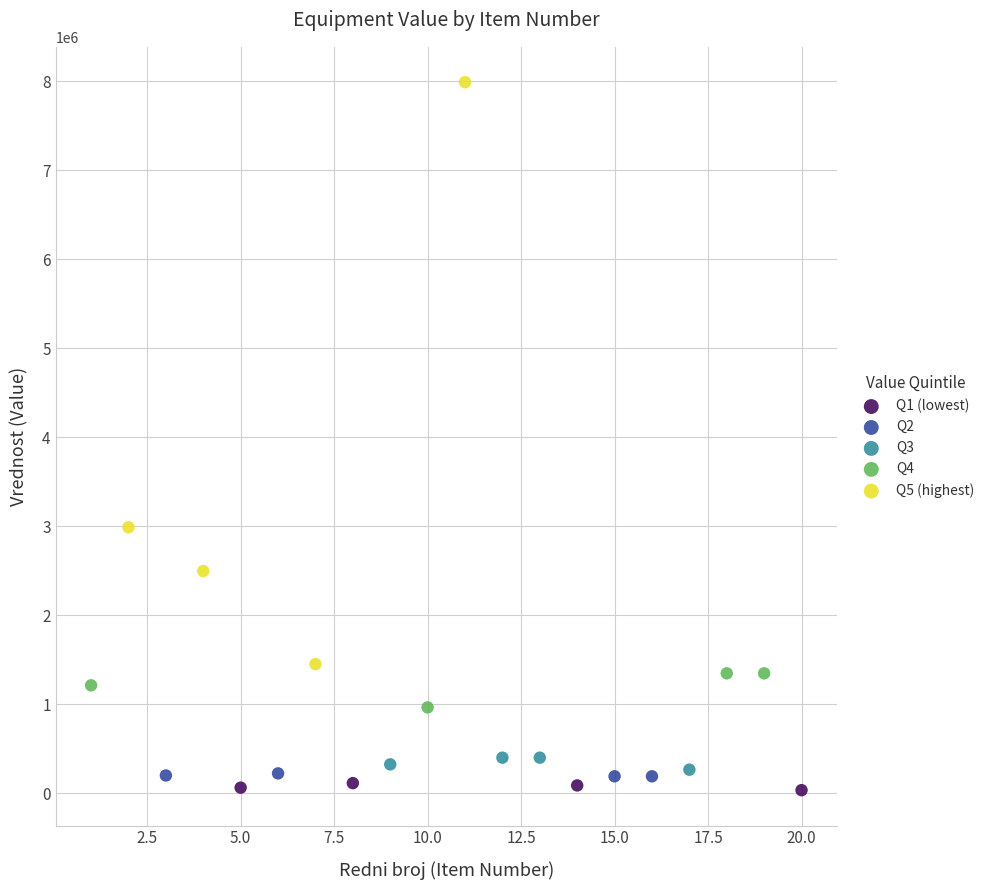

Which series contains the lowest Y value?

Q1 (lowest)